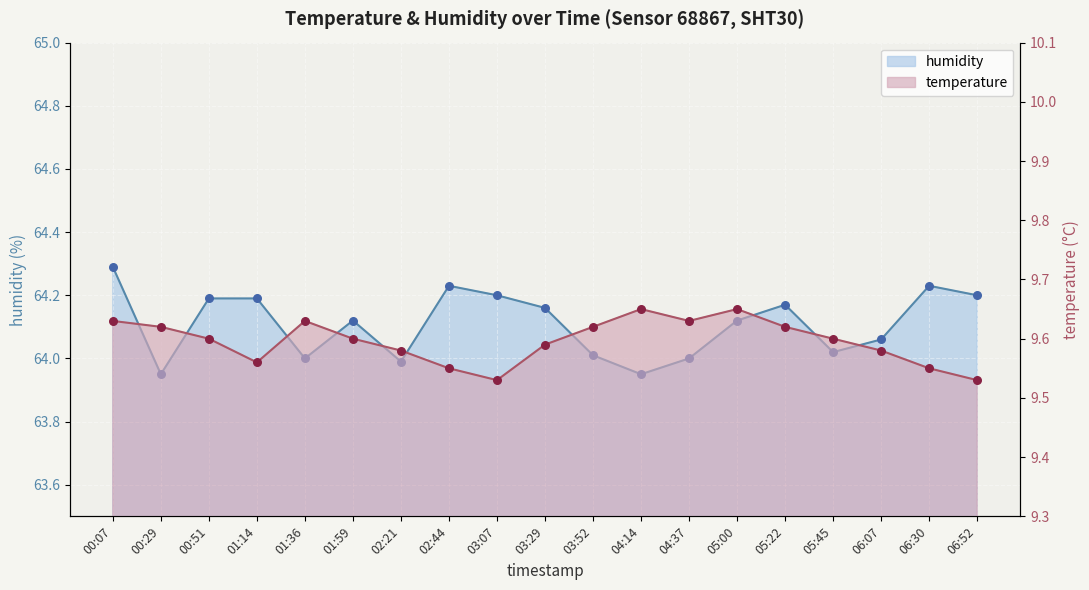

Is the value of humidity at 01:14 greater than the value of temperature at 00:07?

Yes